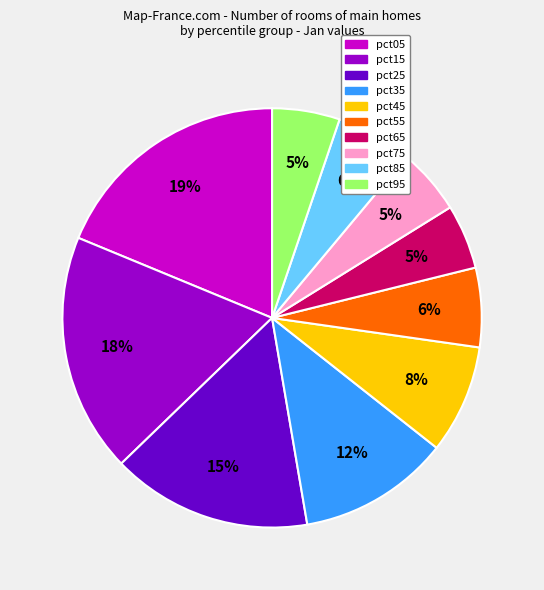

To the nearest percent, what is the difference between the pct15 and pct65 slice percentages?

13%